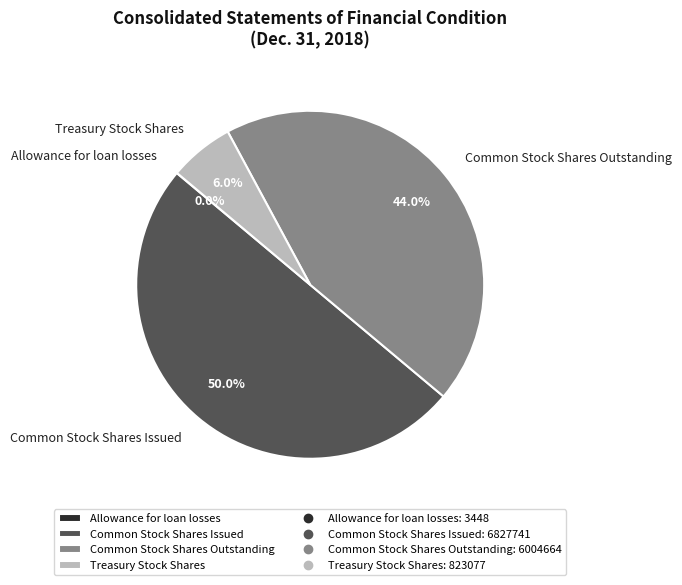

Is the sum of Common Stock Shares Issued and Treasury Stock Shares greater than half?

Yes